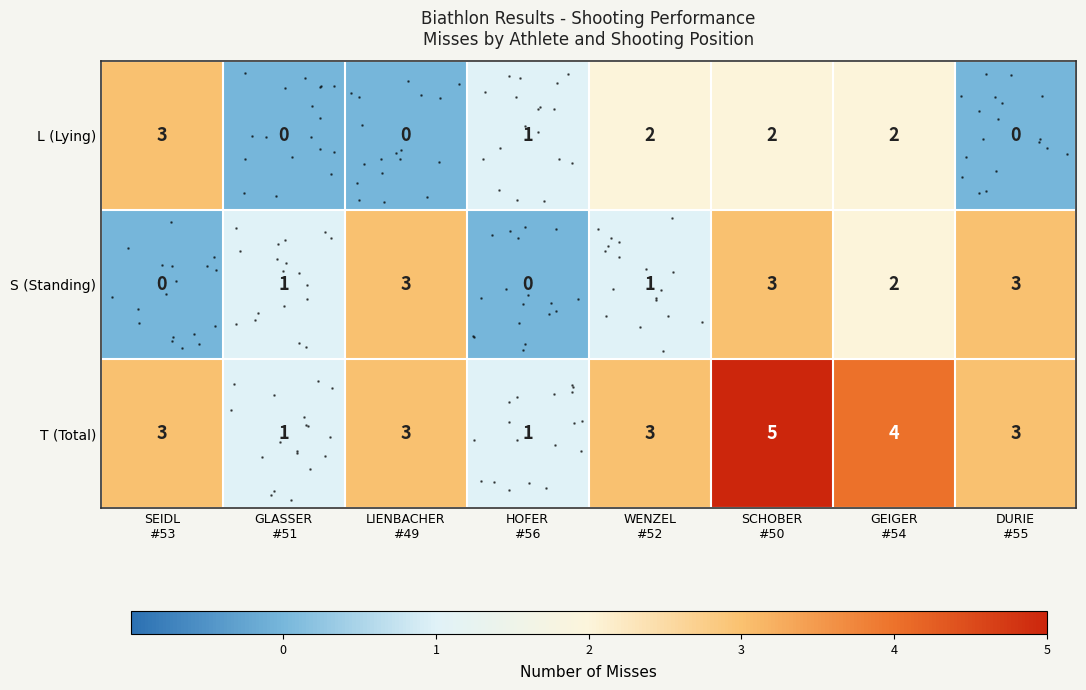

What is the difference between the maximum and minimum values in the row_2 series?

4